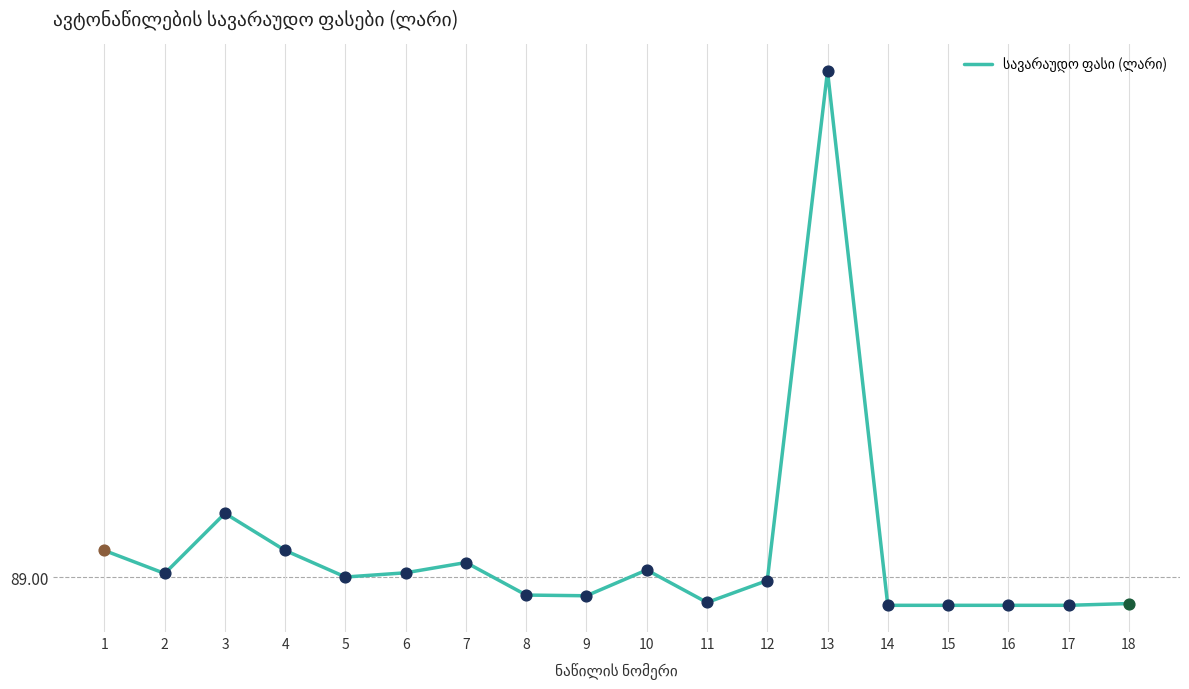

Is this an area chart (filled region under the line)?

No